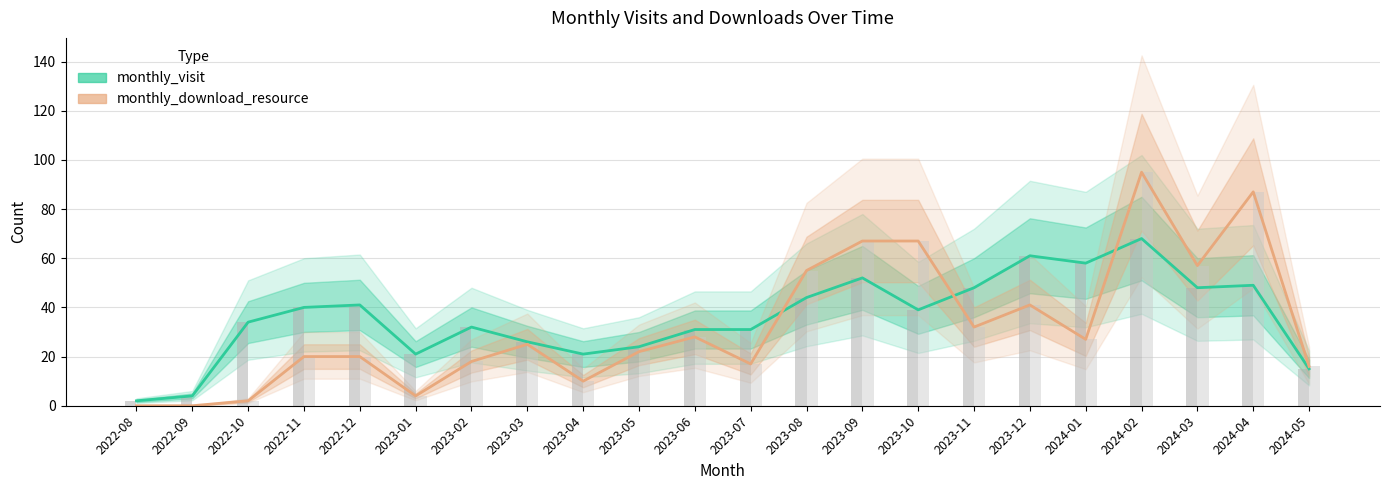

At which category is the sum across all series the highest?

2024-02